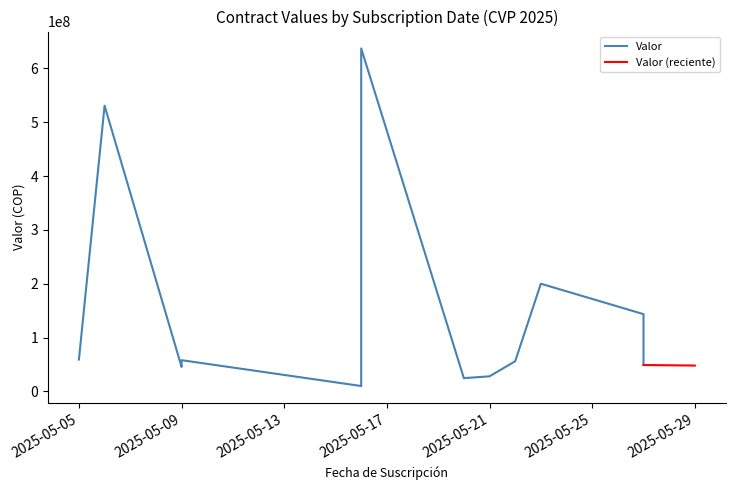

What is the maximum value shown in the chart?

636974300